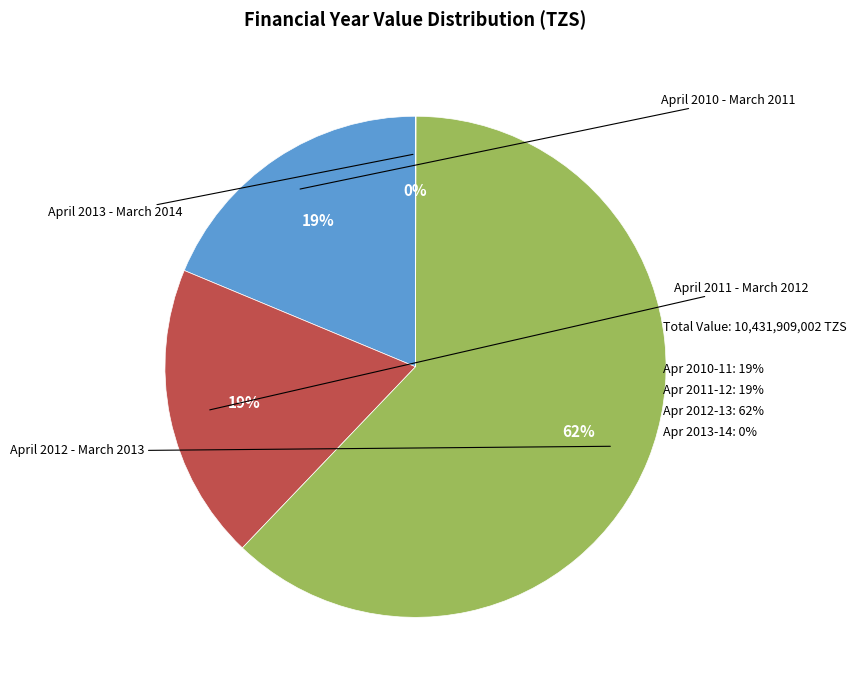

Is there a majority slice in this chart?

Yes